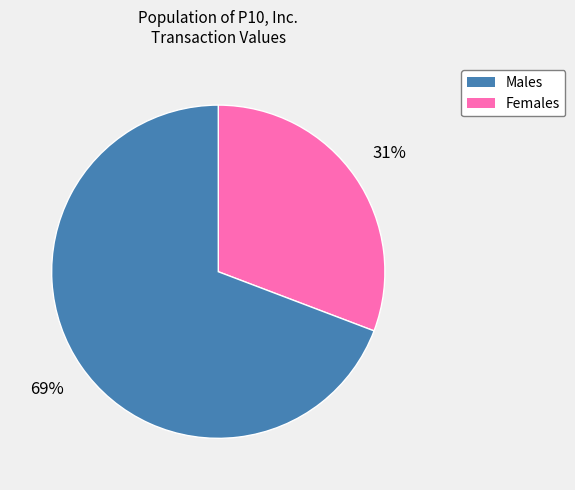

To the nearest percent, what is the average slice percentage?

50%